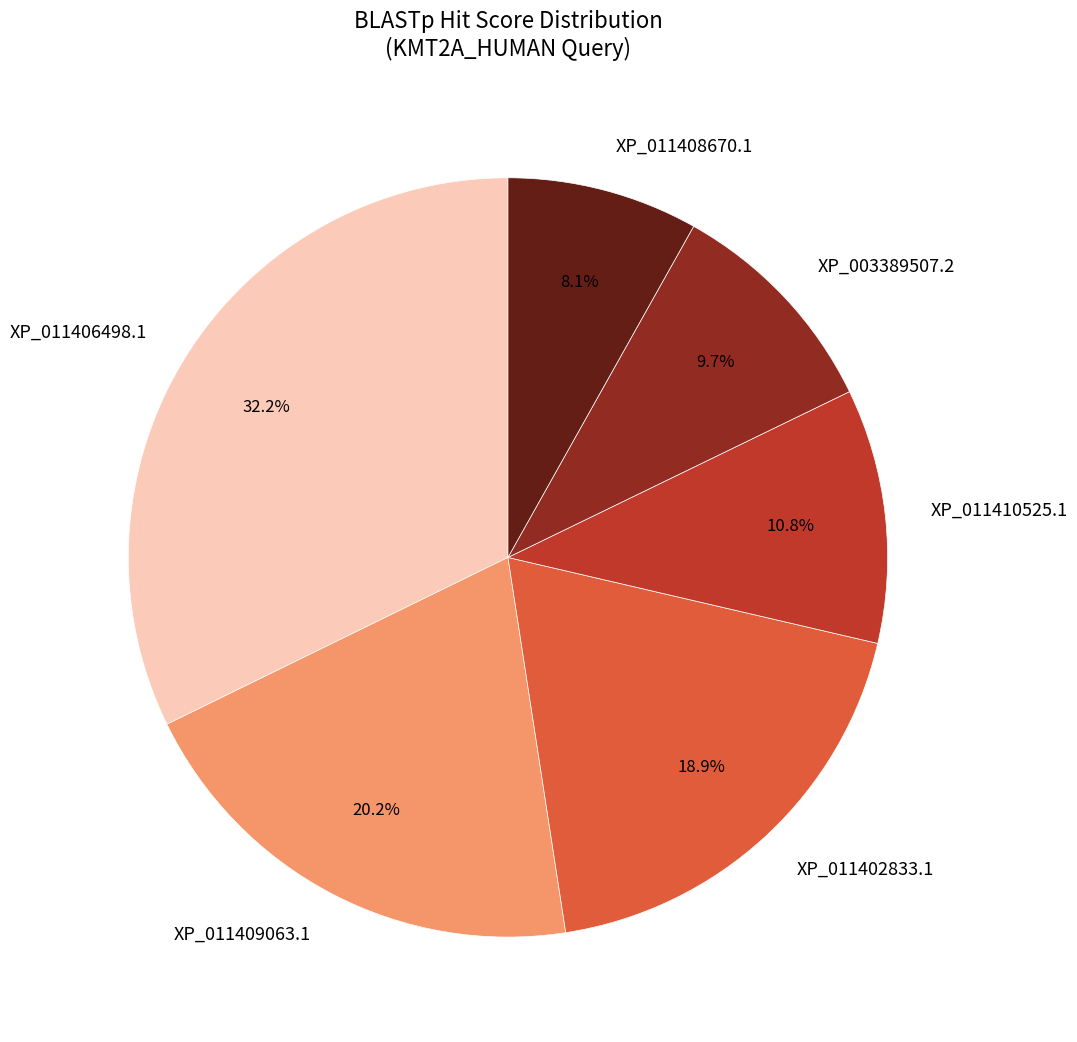

What is the total percentage of XP_011402833.1 and XP_011409063.1?

39.1%